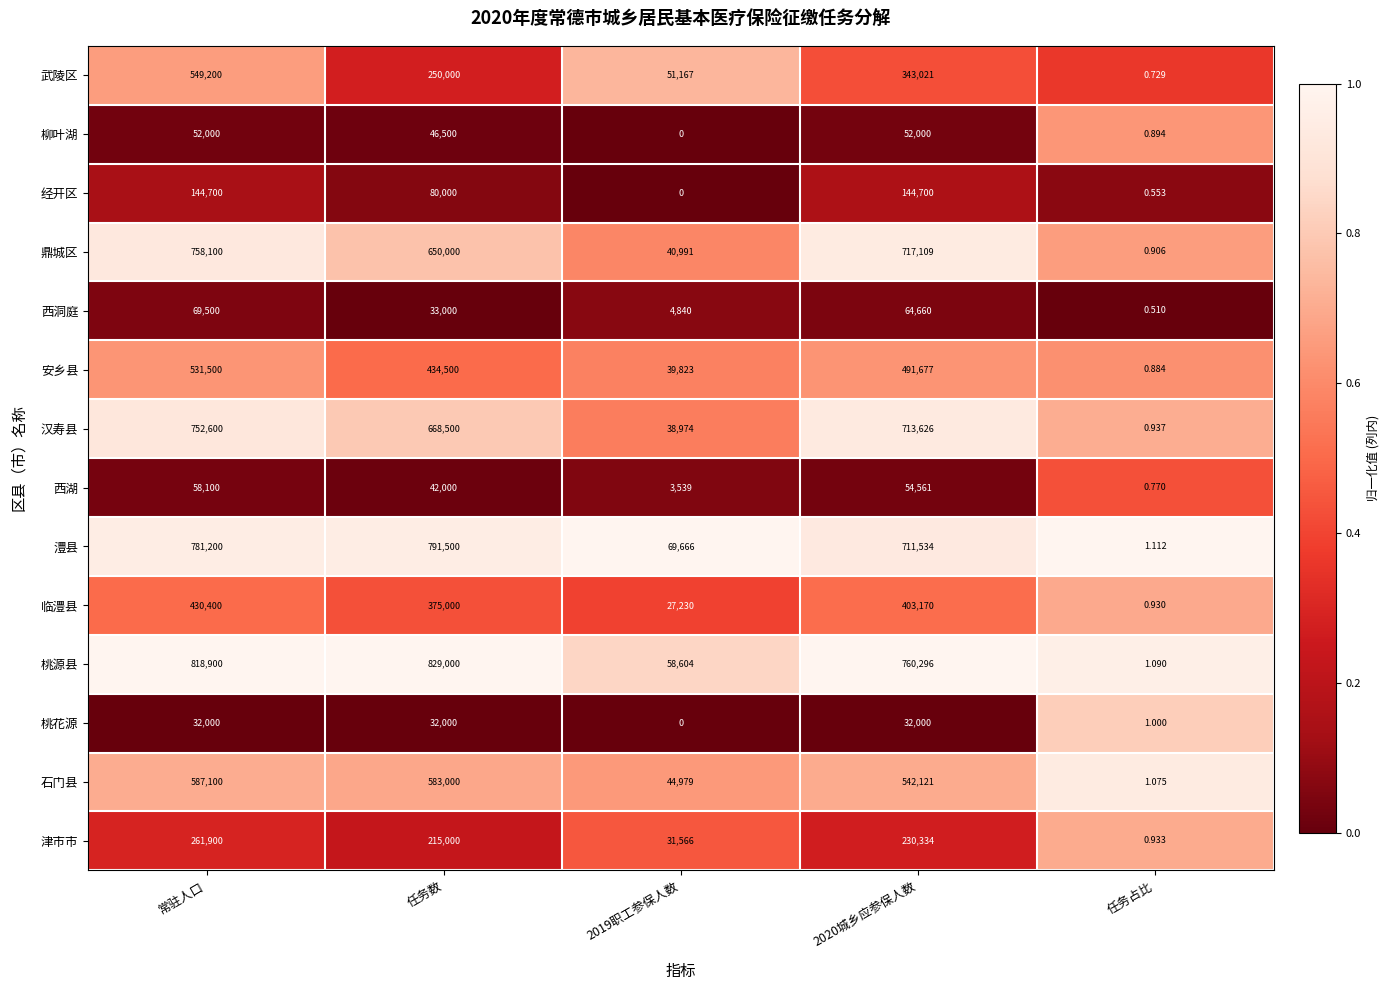

Which series has the widest spread of values?

桃源县